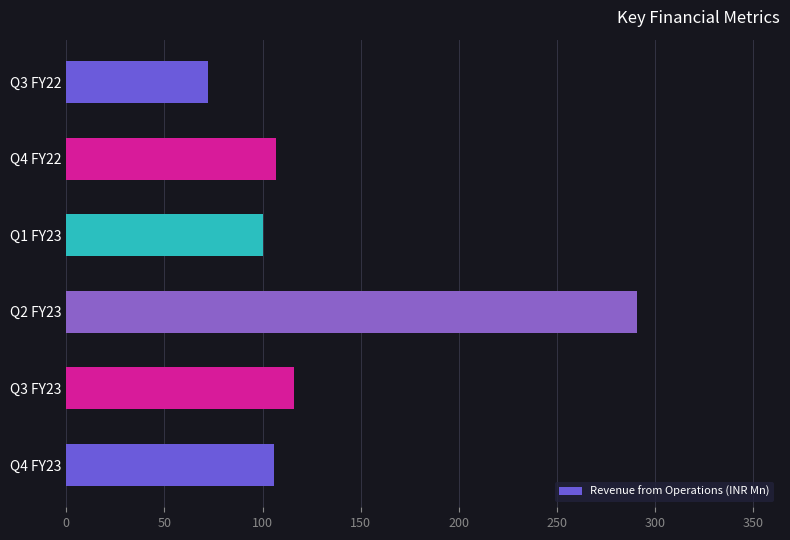

Are the bars grouped side by side (vs. stacked)?

No